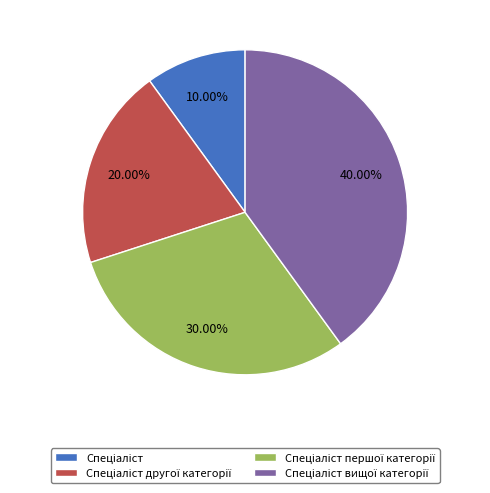

Does any single category account for the majority?

No